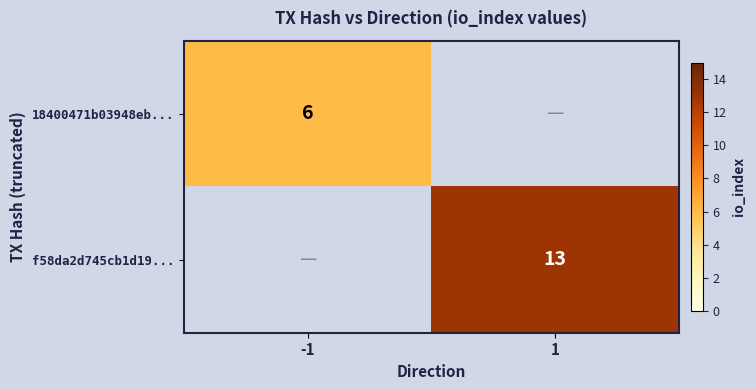

The 18400471b03948eb... series shows 3 at -1. True or false?

False